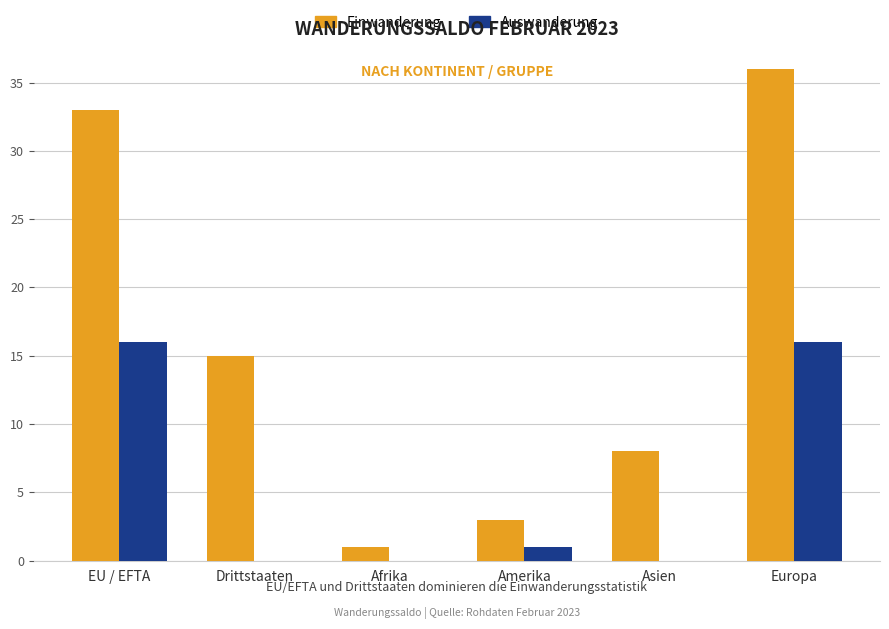

Which category has the highest value across all series?

Europa